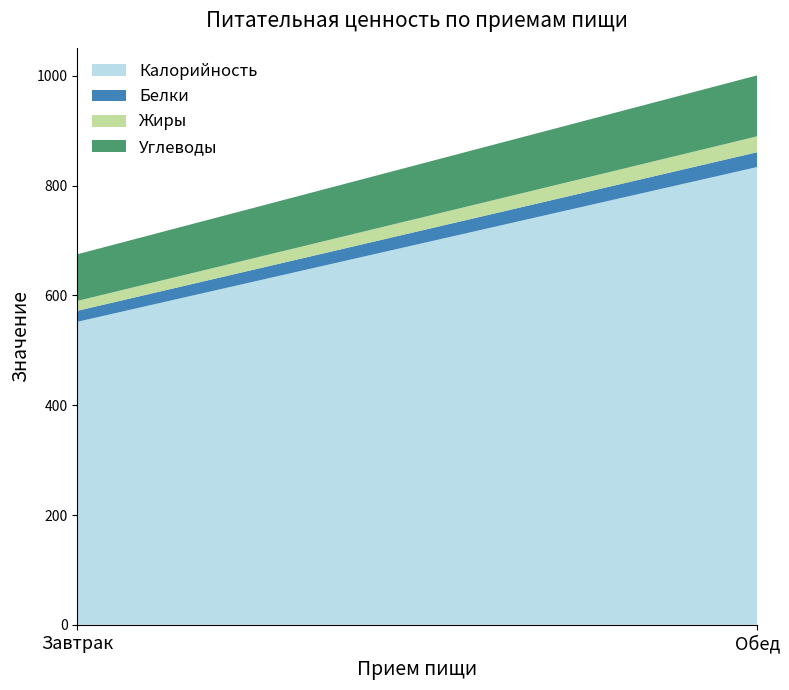

Reading left to right, extract all data points from this chart.

Калорийность: Завтрак=552	Обед=834
Белки: Завтрак=20	Обед=27
Жиры: Завтрак=18	Обед=29
Углеводы: Завтрак=85	Обед=111